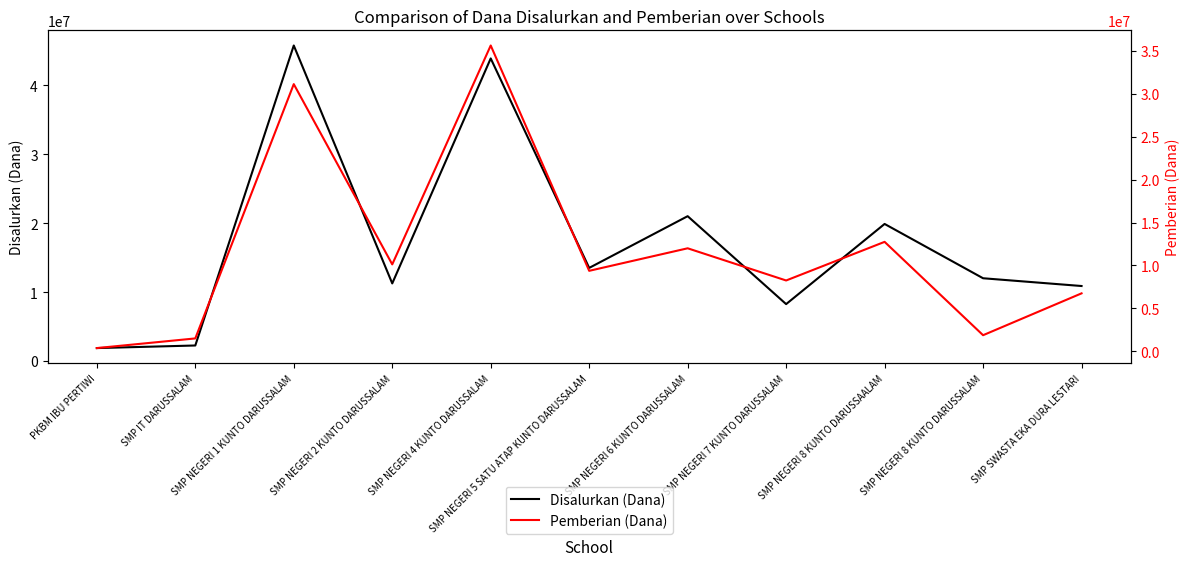

What is the sum of all Disalurkan (Dana) values?

190500000